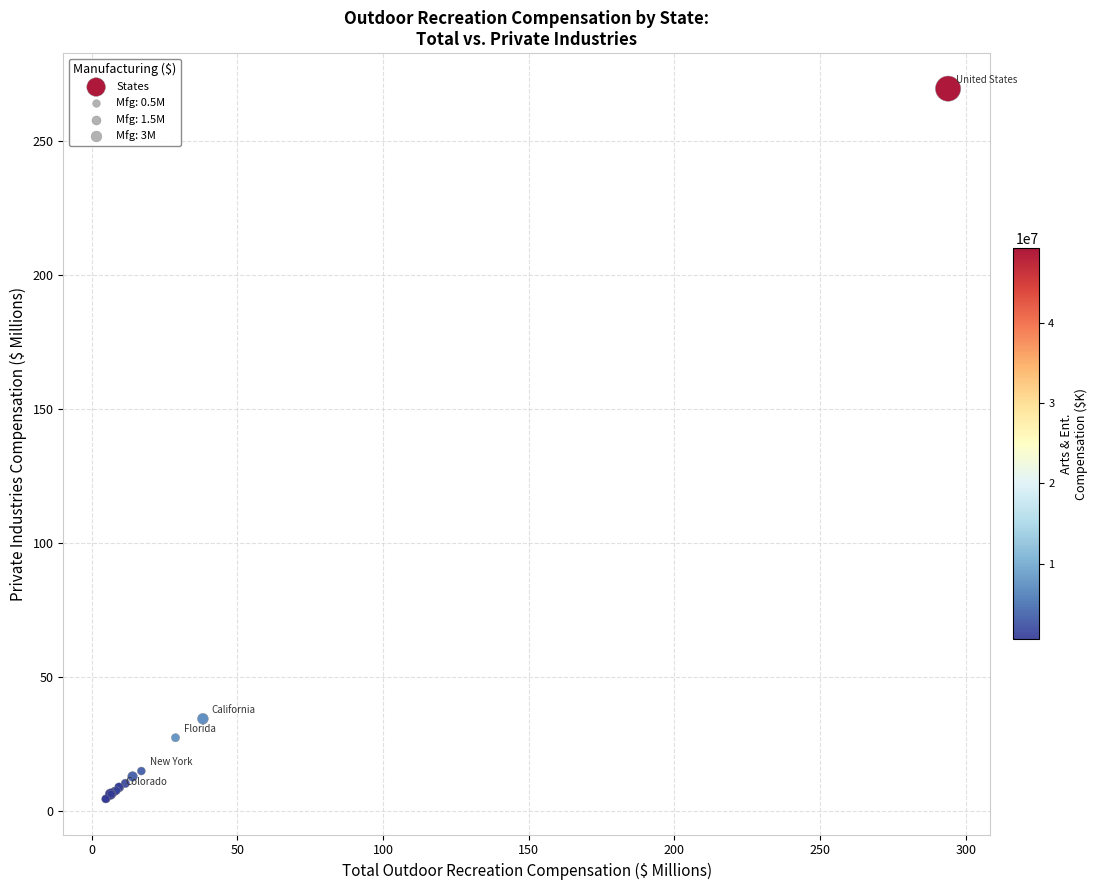

What Y value in the scatter plot is closest to 137?

34.3